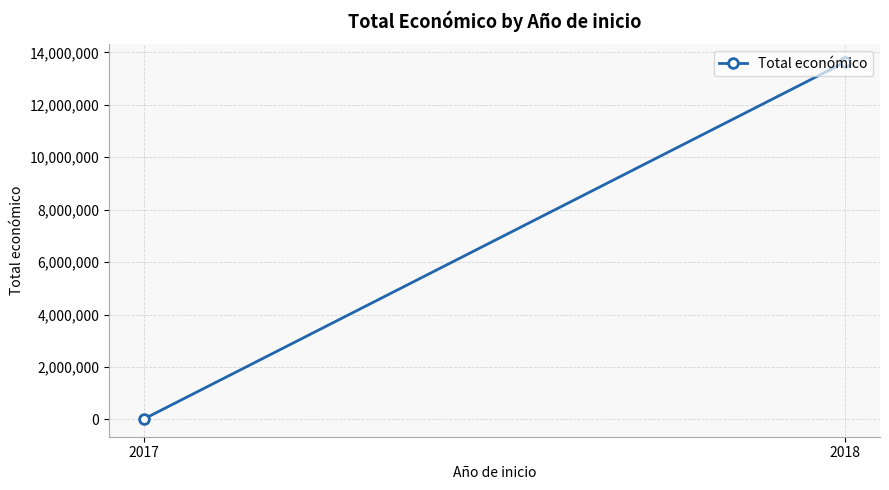

How many categories are shown in the chart?

2